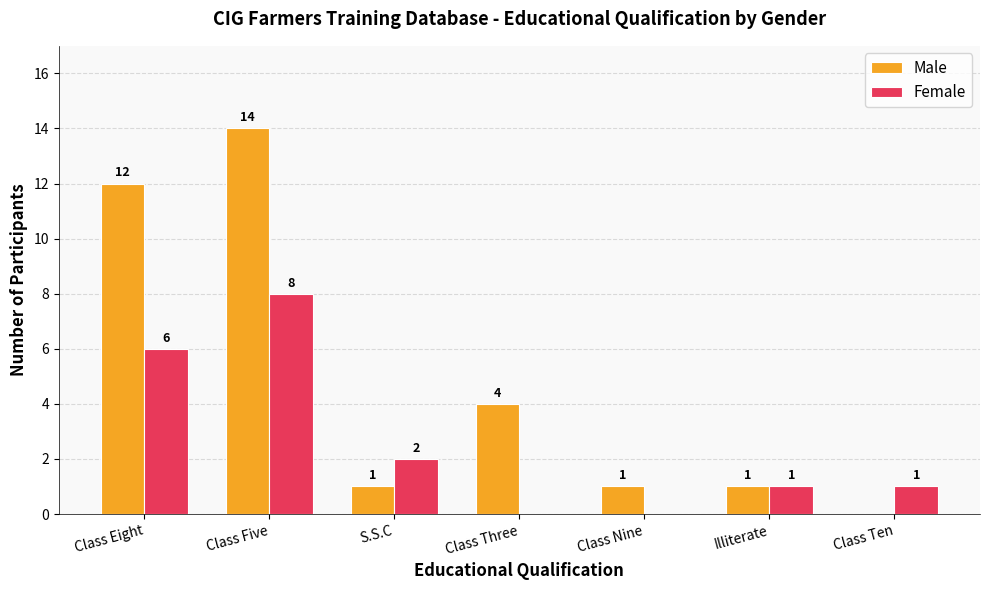

How many distinct data groups are displayed?

2